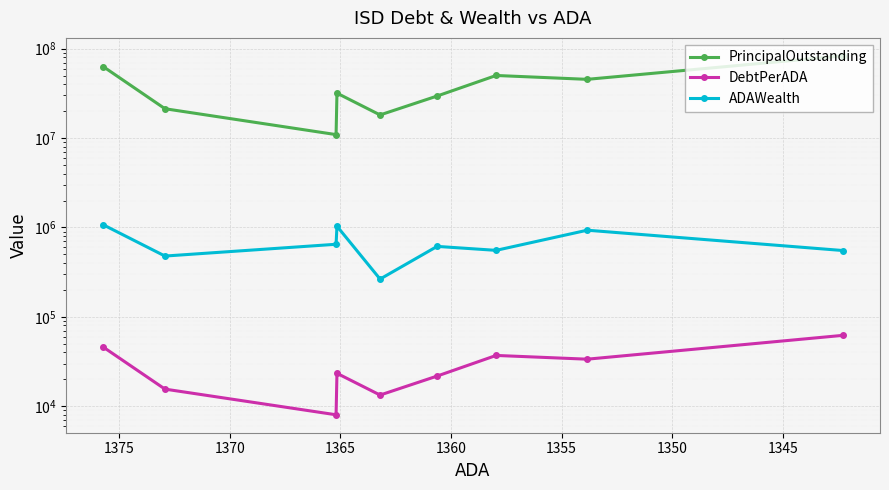

What are all the series names shown in the legend?

PrincipalOutstanding, DebtPerADA, ADAWealth